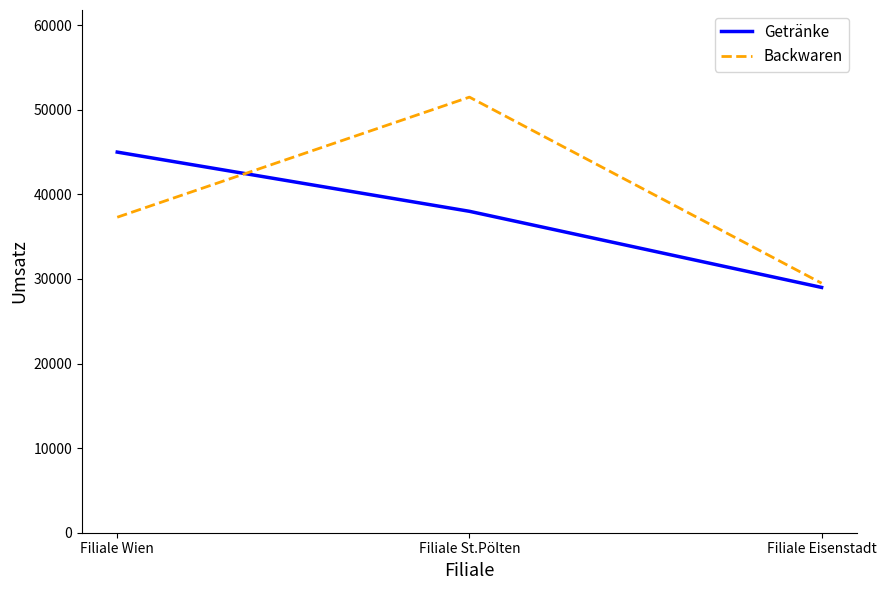

What is the sum of all Getränke values?

112000